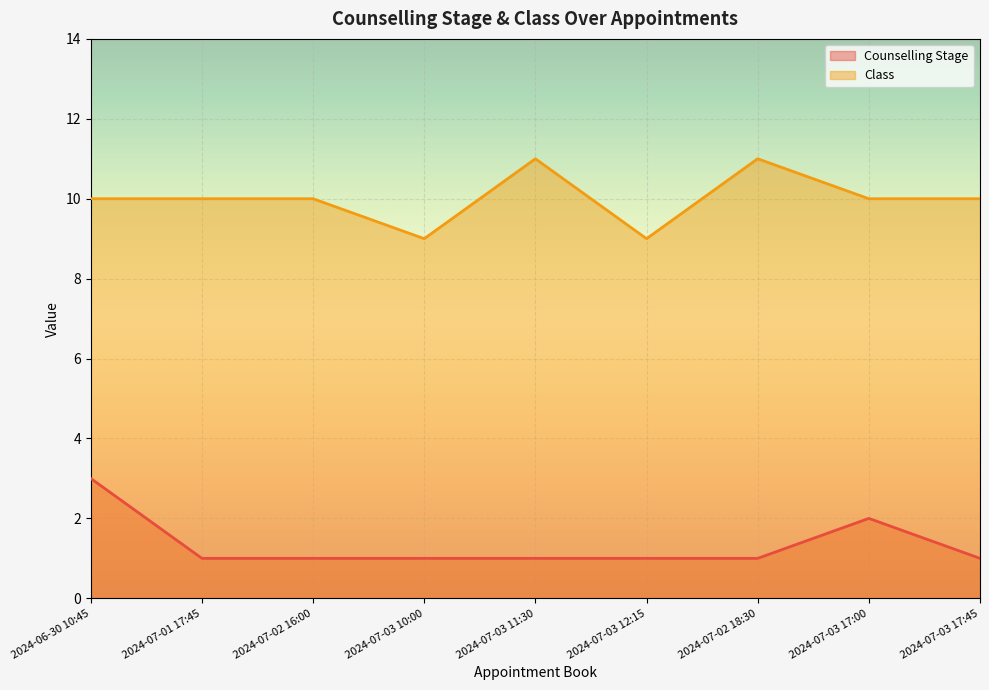

Which category has the lowest value across all series?

2024-07-01 17:45